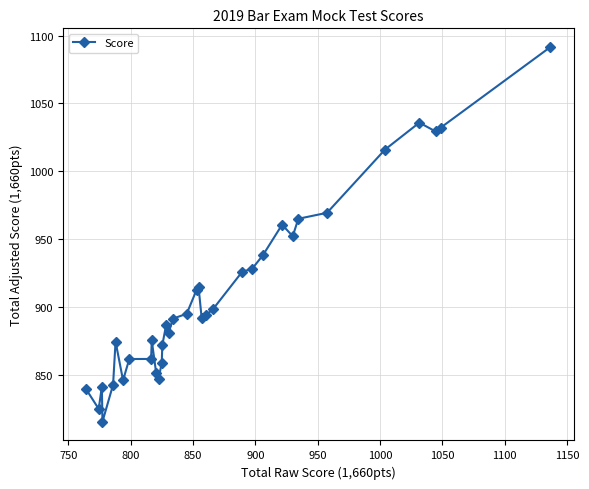

What is the value of the 7th point from the left?

846.2